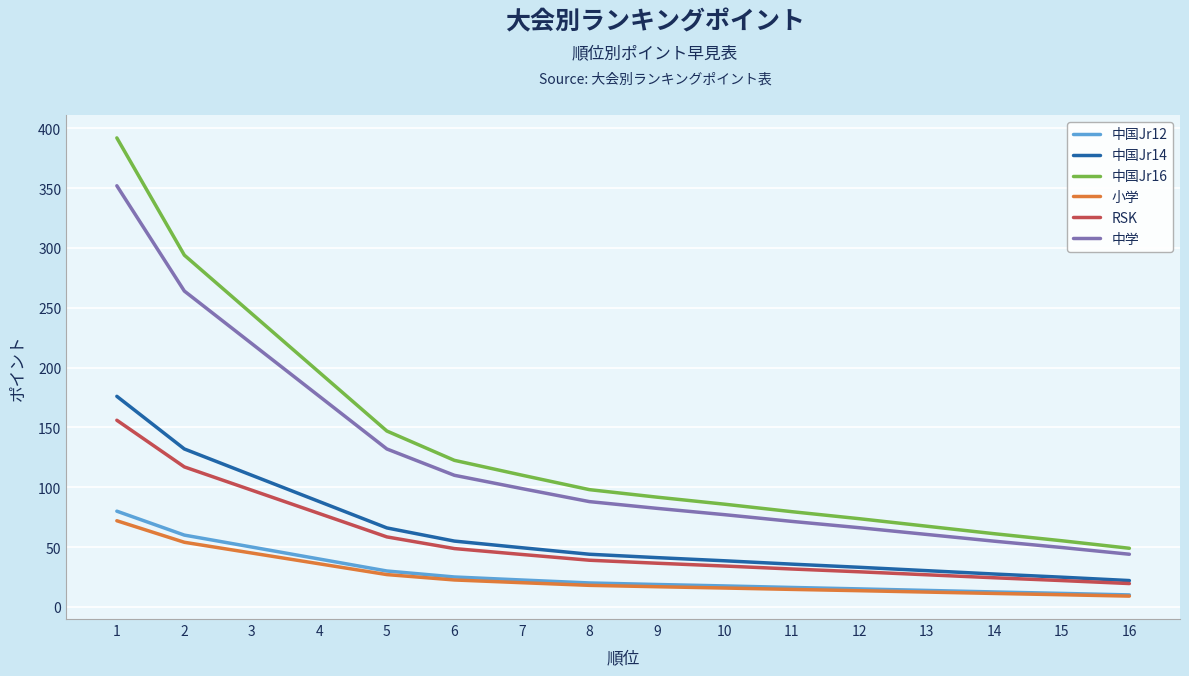

What is the sum of all 中国Jr12 values?

442.5